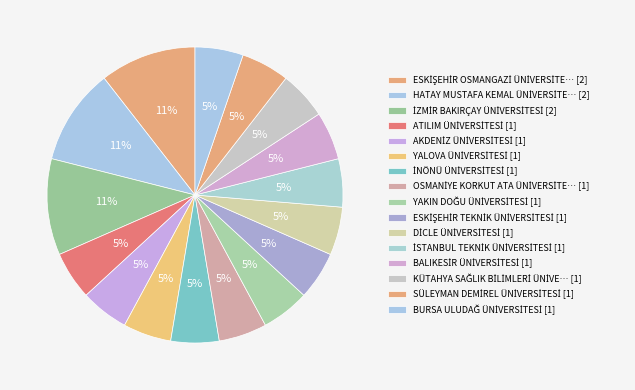

How many slices are in this pie chart?

16